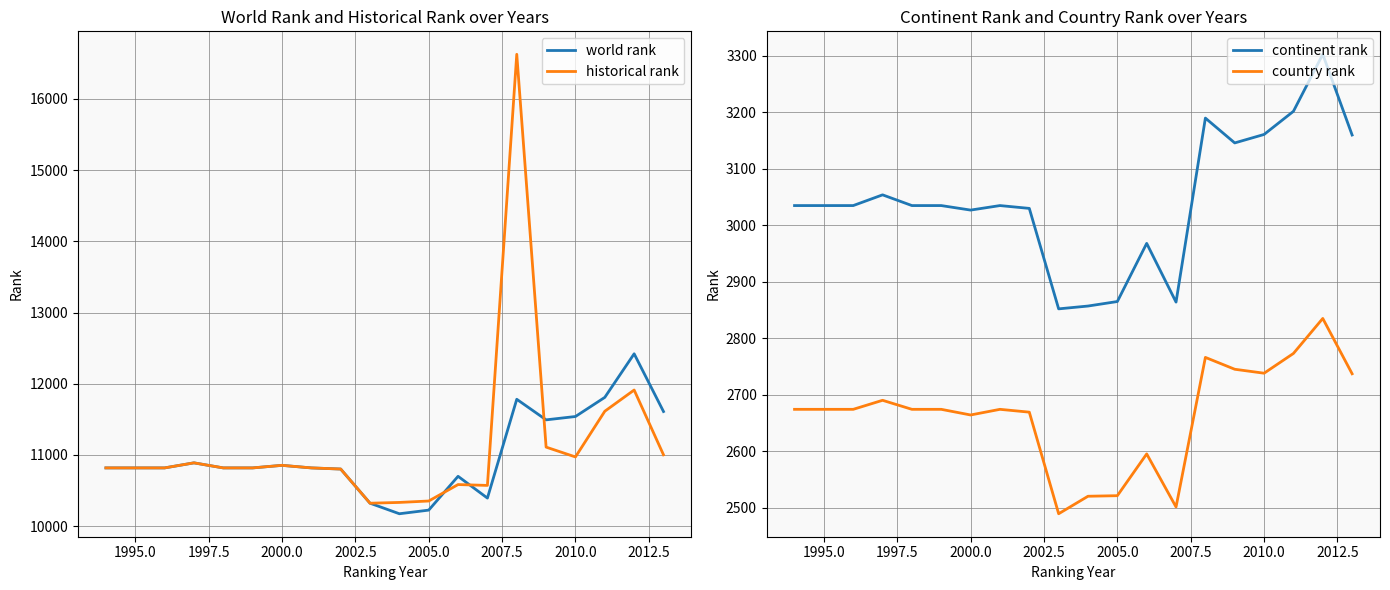

What is the maximum value for historical rank?

16627